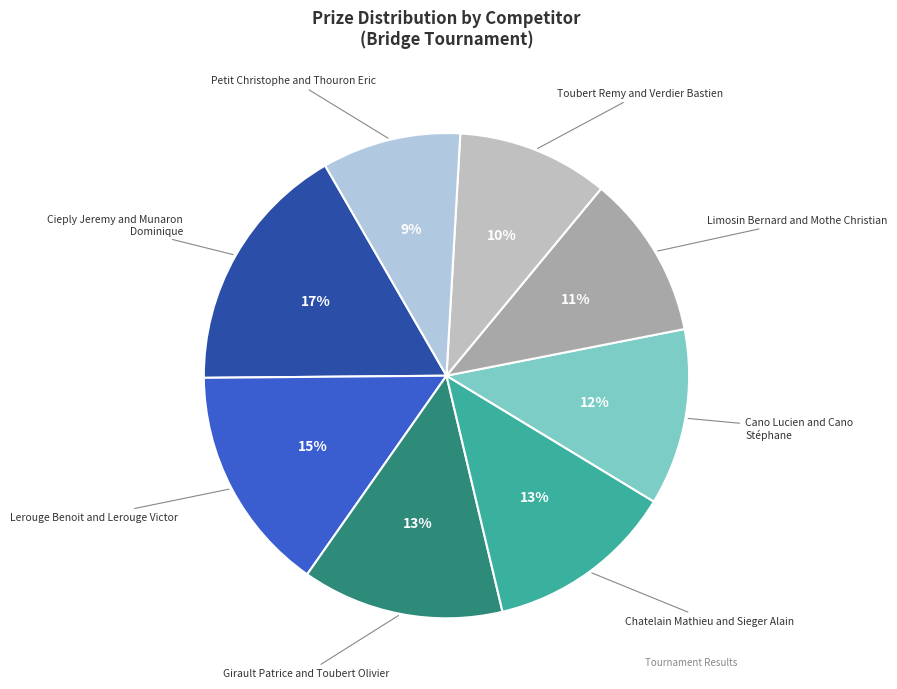

What percentage is the Girault Patrice and Toubert Olivier slice, to the nearest percent?

13%